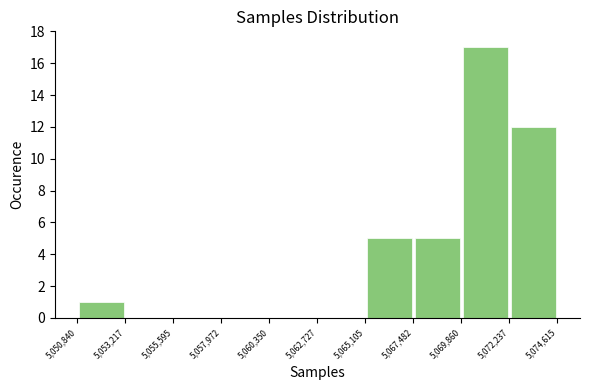

Over which range of the x-axis is the bar tallest?

5,069,860 to 5,072,237